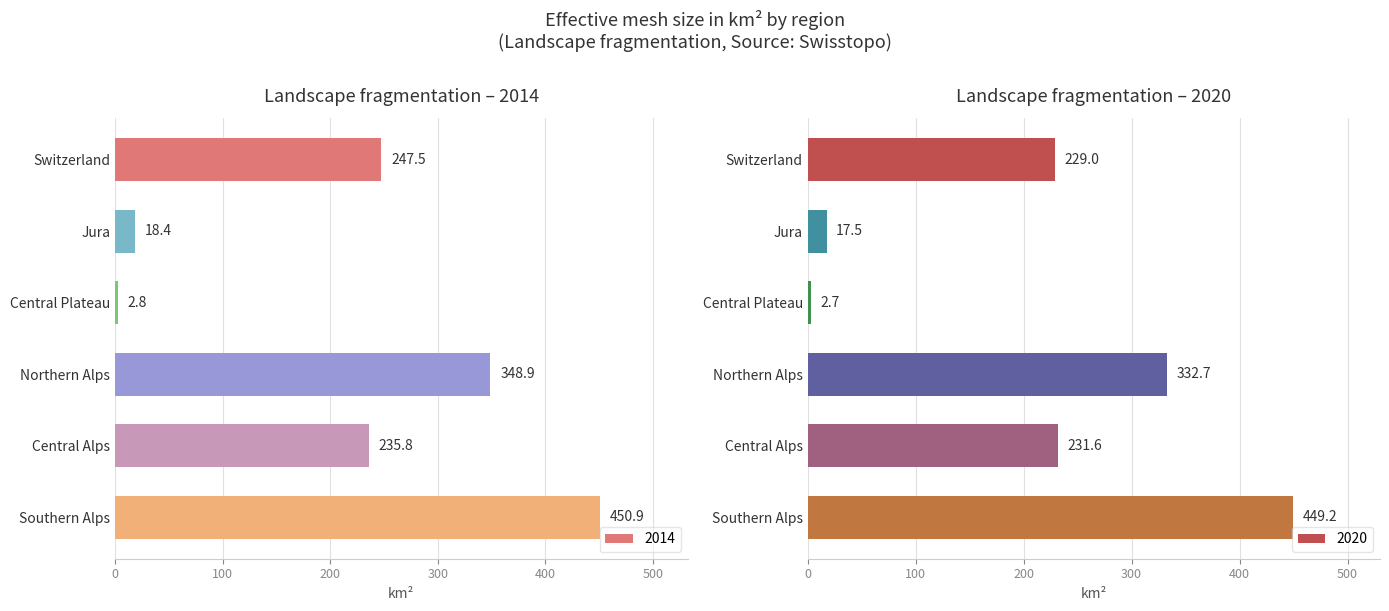

Which series has the largest range (max minus min)?

2014